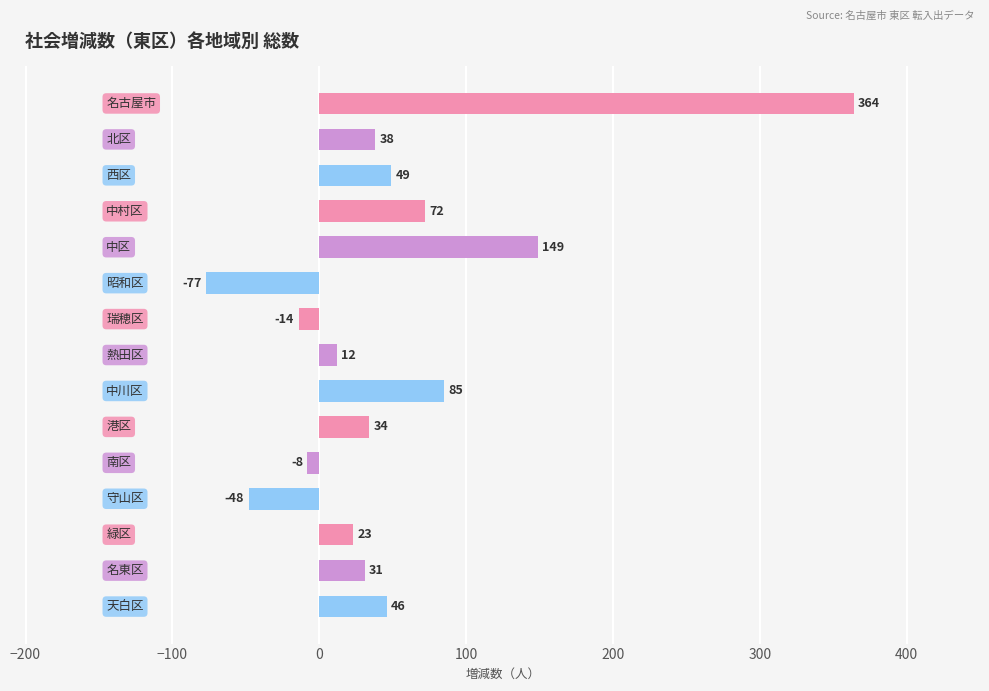

What is the value of the 12th bar from the top?

-48